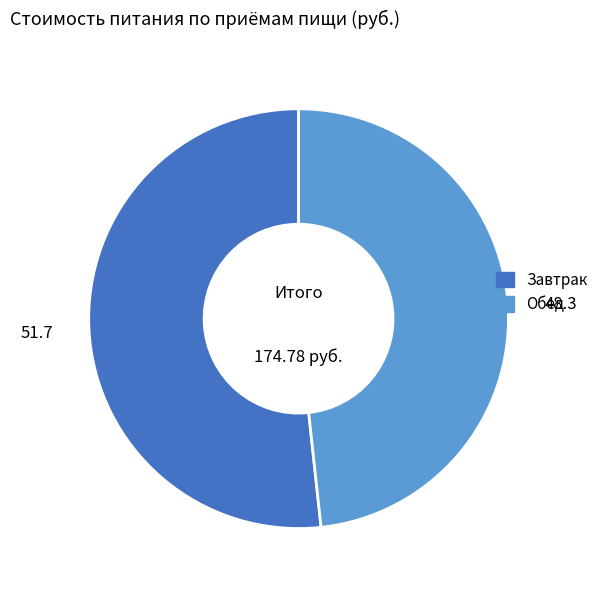

What is the largest slice in the pie chart?

Завтрак